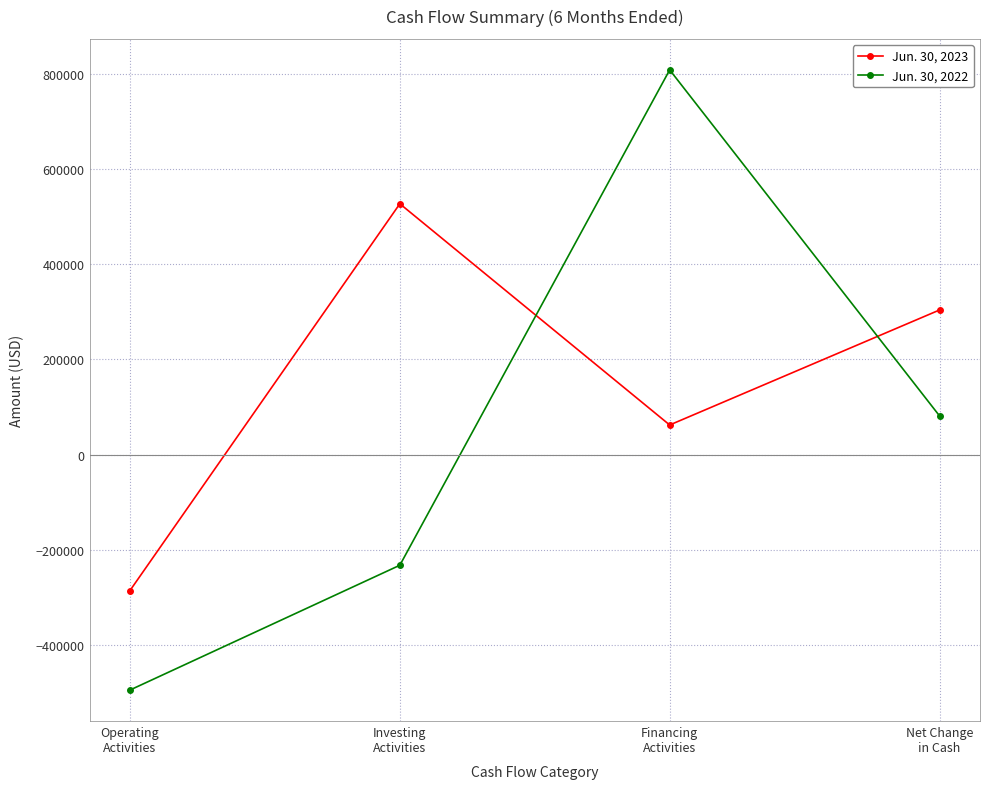

At which category is the sum across all series the highest?

Financing
Activities